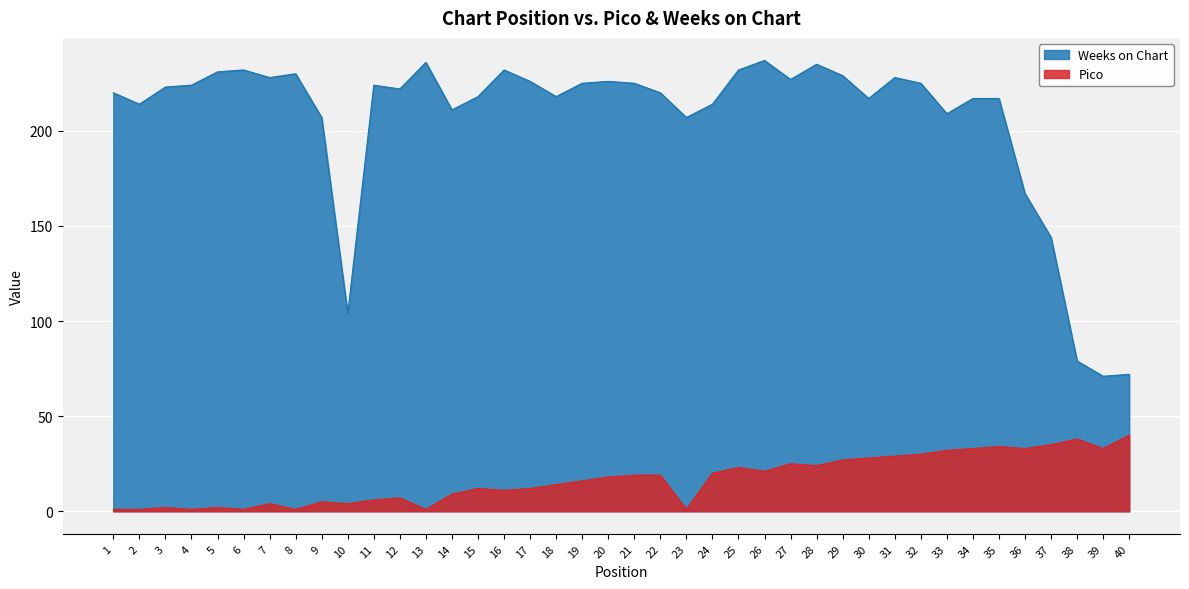

True or false: Weeks on Chart has a value of 237 at 26.

True